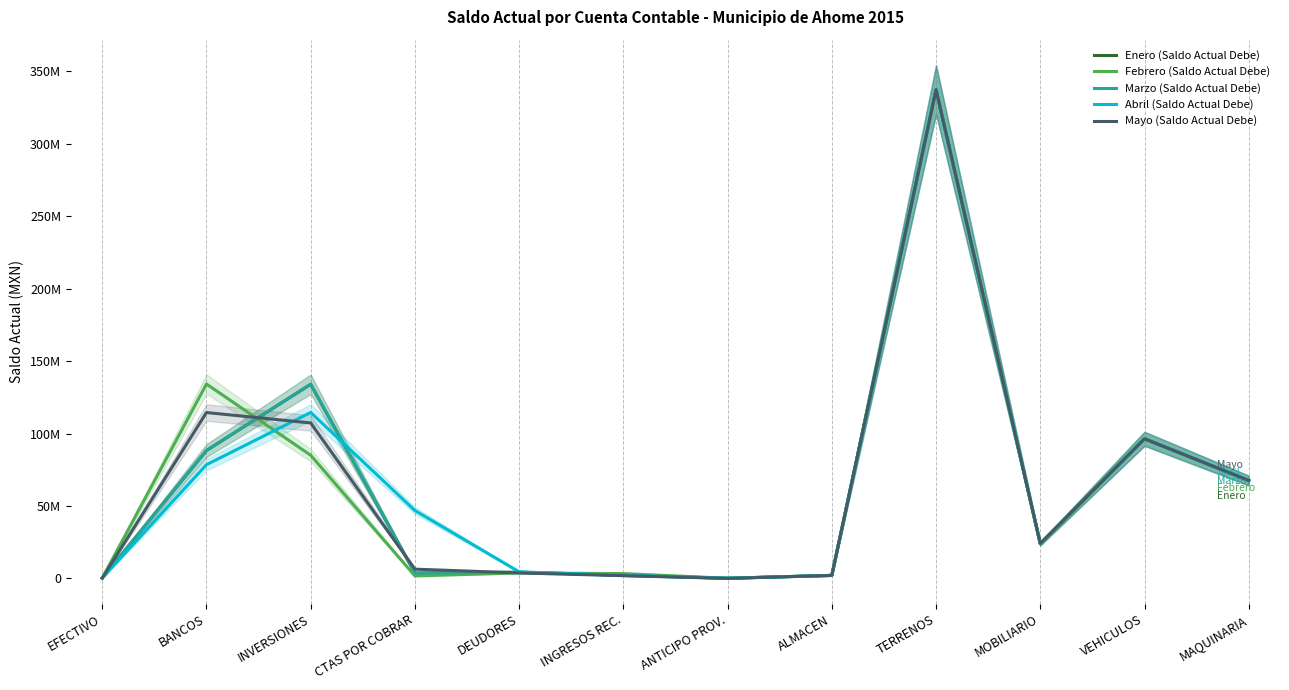

The Enero (Saldo Actual Debe) series shows 23855336.7 at MOBILIARIO. True or false?

True